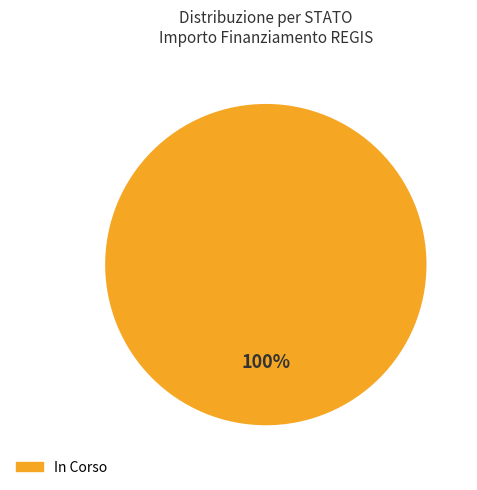

True or false: In Corso accounts for 91% of the total.

False